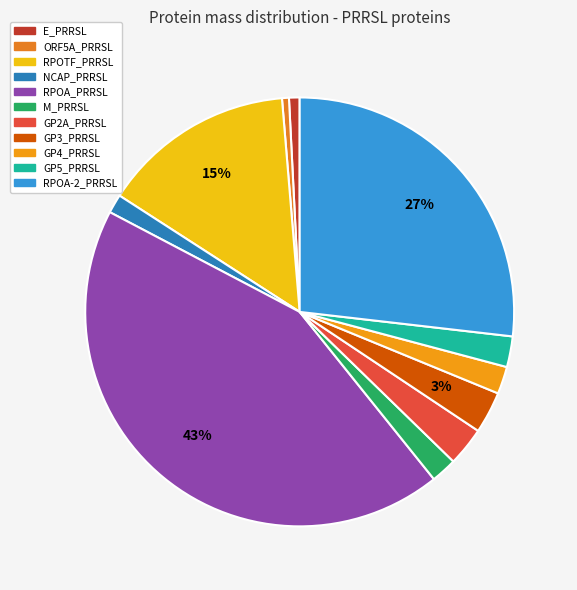

Is there a majority slice in this chart?

No